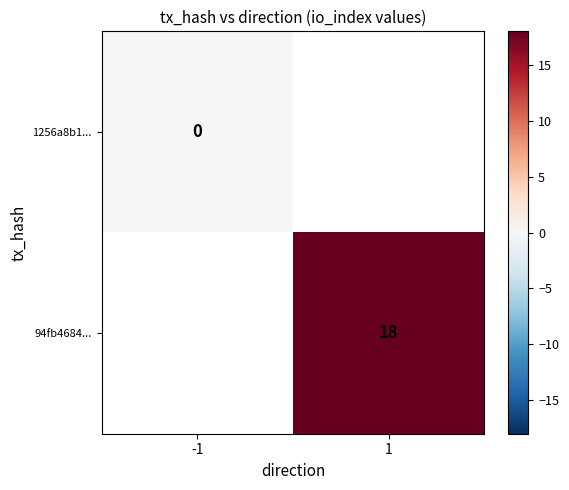

Is it true that 94fb4684... equals 18 at 1?

True